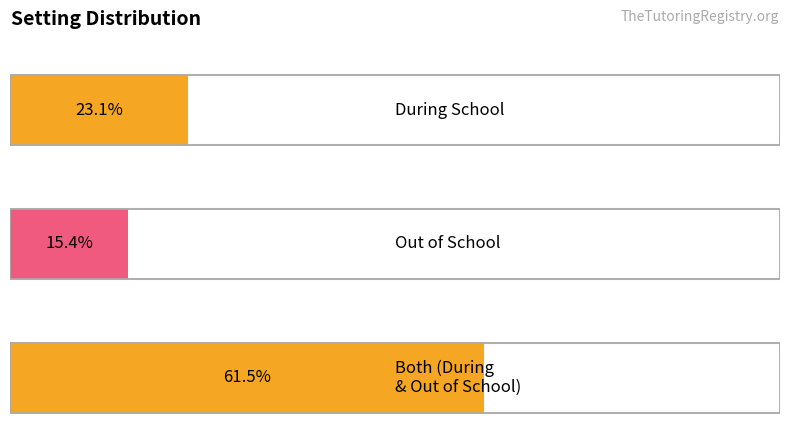

Are the bars horizontal?

Yes